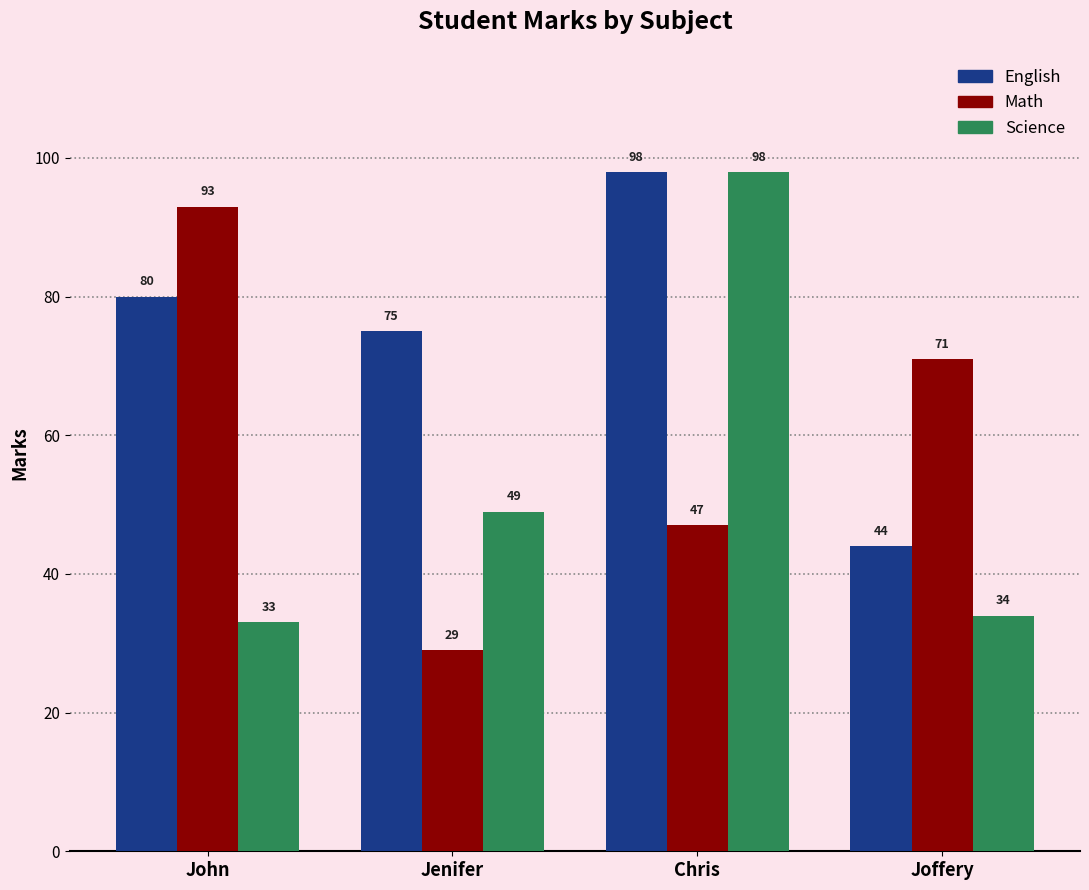

What is the smallest value displayed?

29